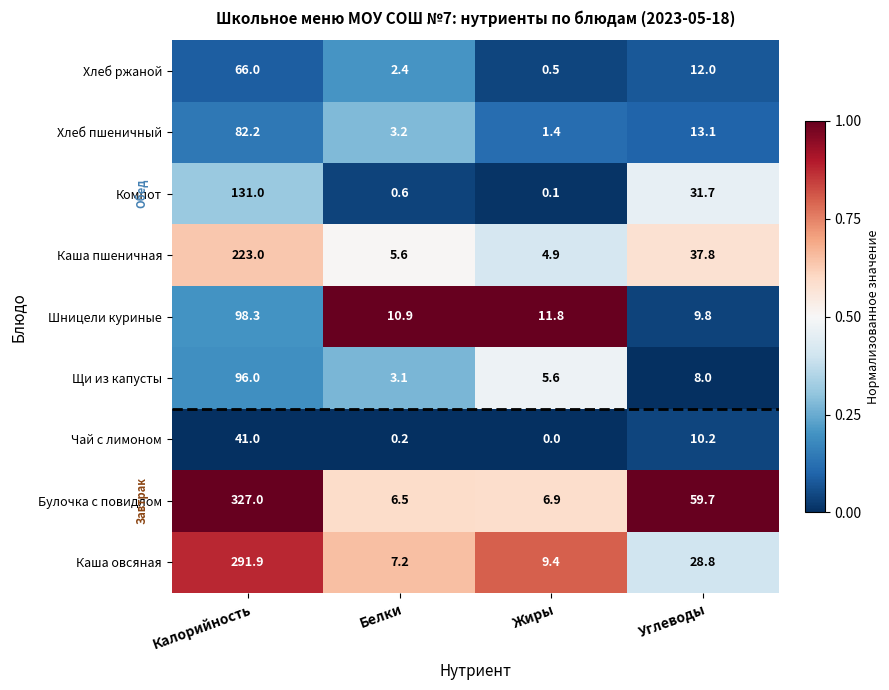

Read the Щи из капусты value at Жиры.

5.6